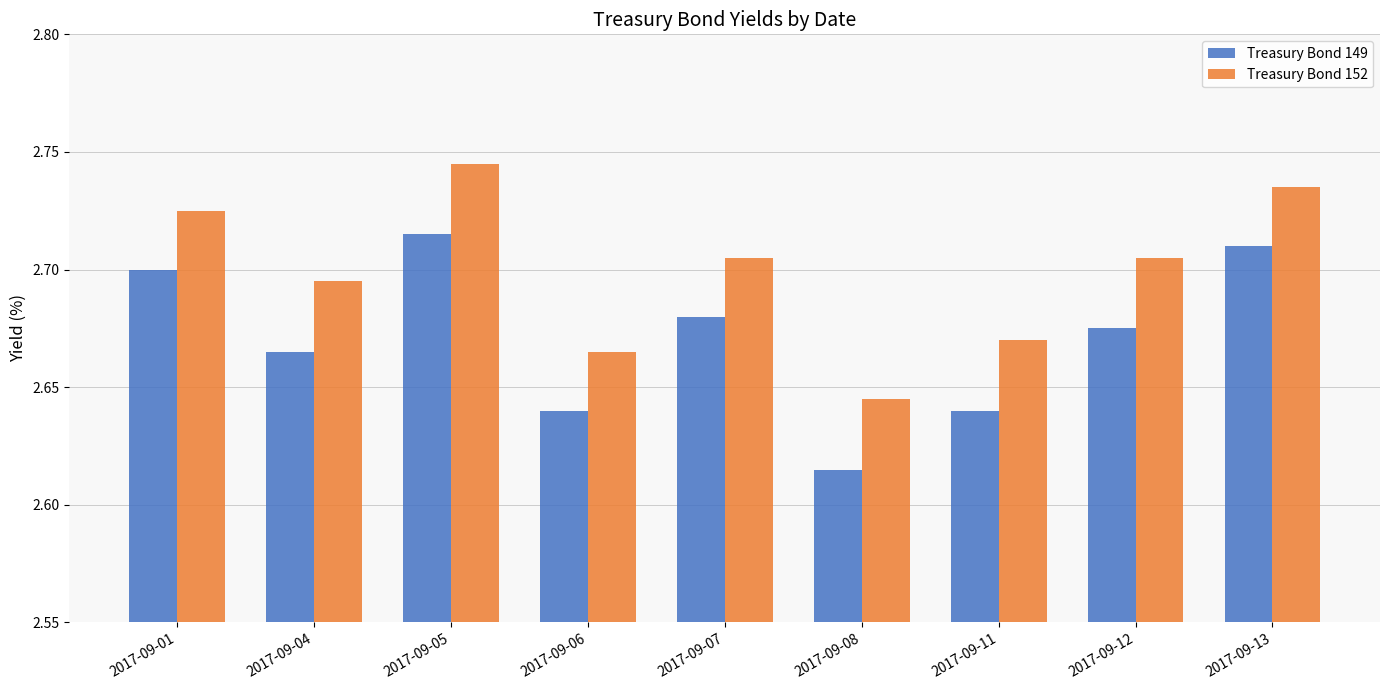

What are all the series names shown in the legend?

Treasury Bond 149, Treasury Bond 152